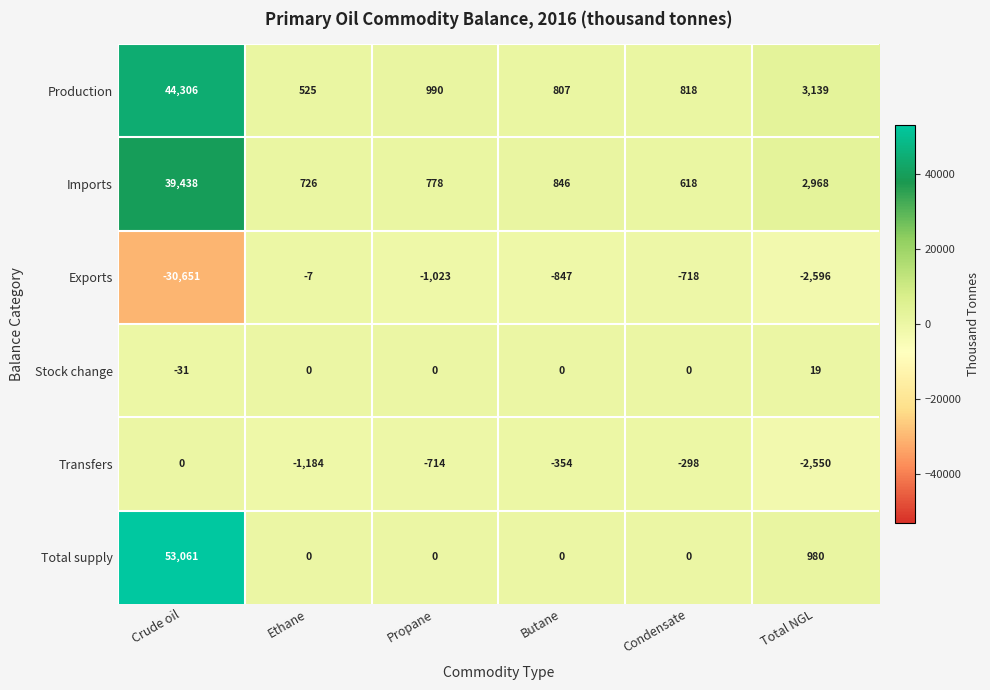

Which category has the lowest value in the Transfers series?

Total NGL